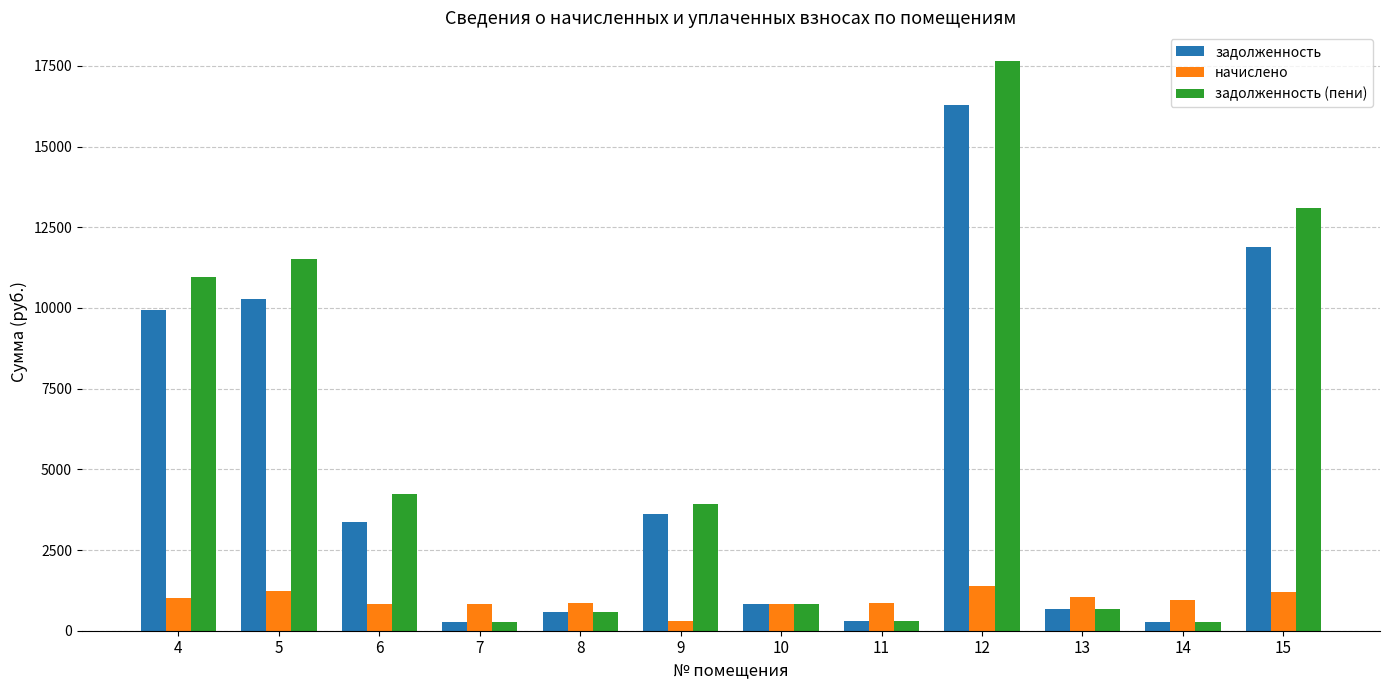

Rank the series by their maximum value, from highest to lowest.

задолженность (пени), задолженность, начислено